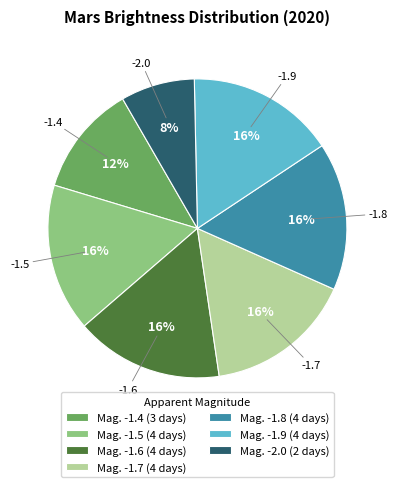

To the nearest percent, what is the average slice percentage?

14%